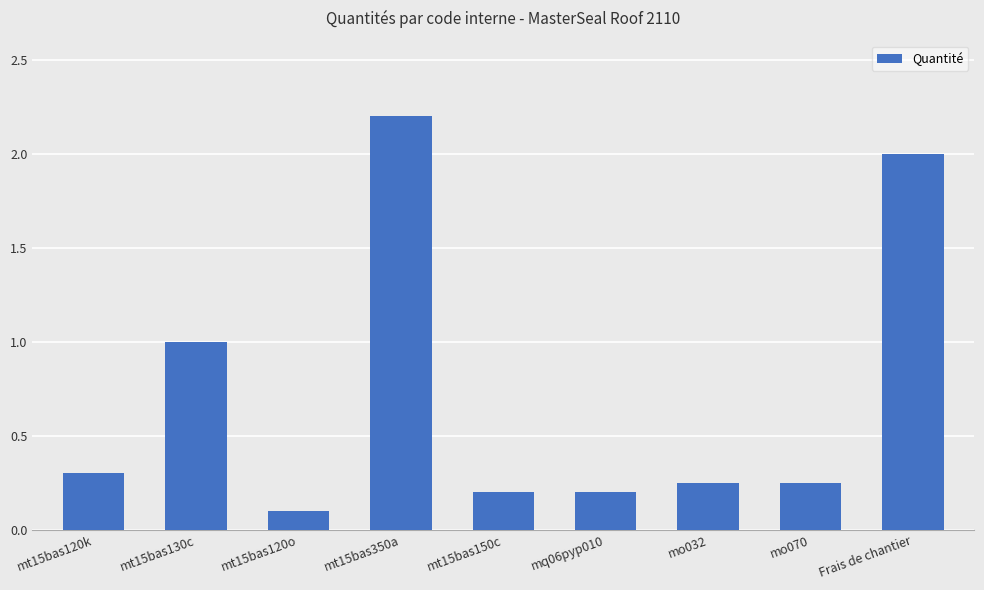

What is the average value?

0.7